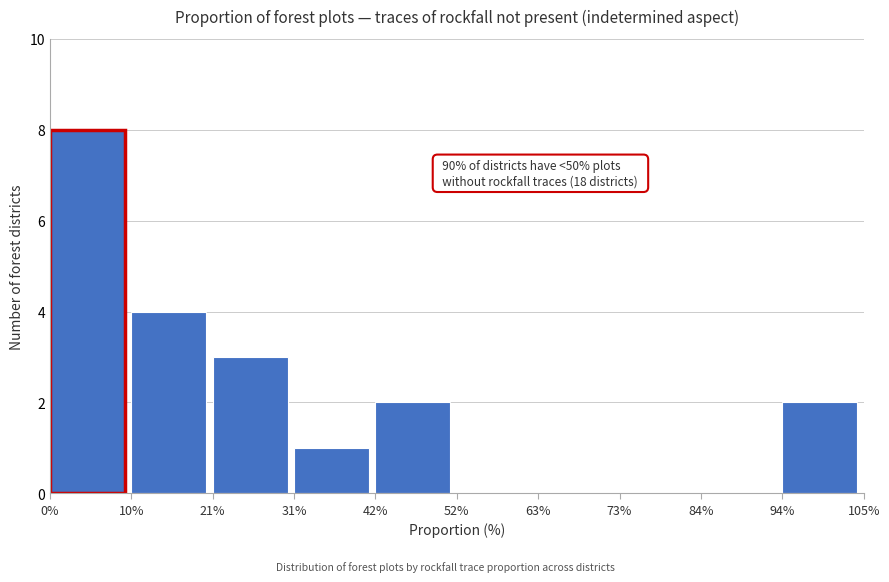

Over which range of the x-axis is the bar tallest?

0% to 10%